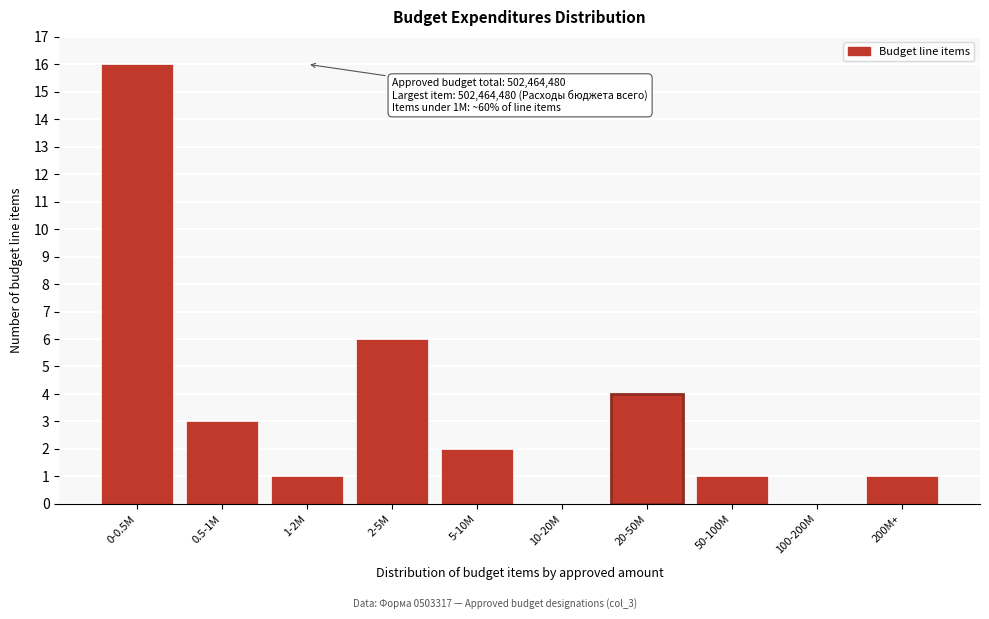

Reading right to left, extract all data points from this chart.

200M+=1	100-200M=0	50-100M=1	20-50M=4	10-20M=0	5-10M=2	2-5M=6	1-2M=1	0.5-1M=3	0-0.5M=16